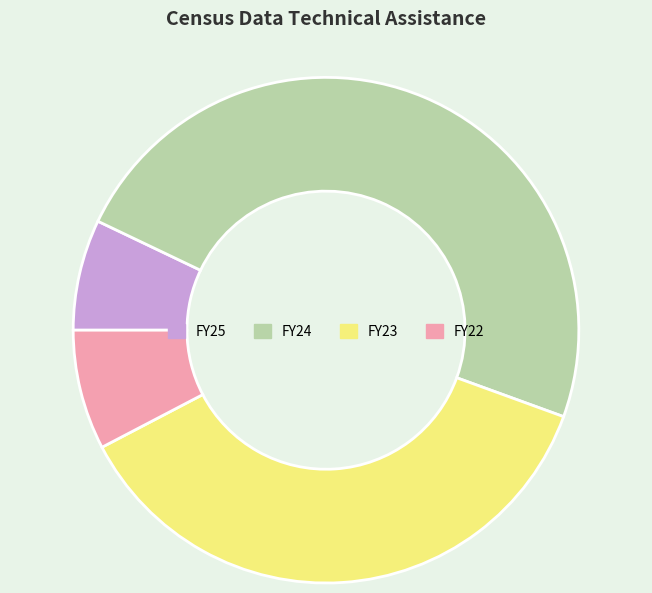

Which slice is the largest?

FY24